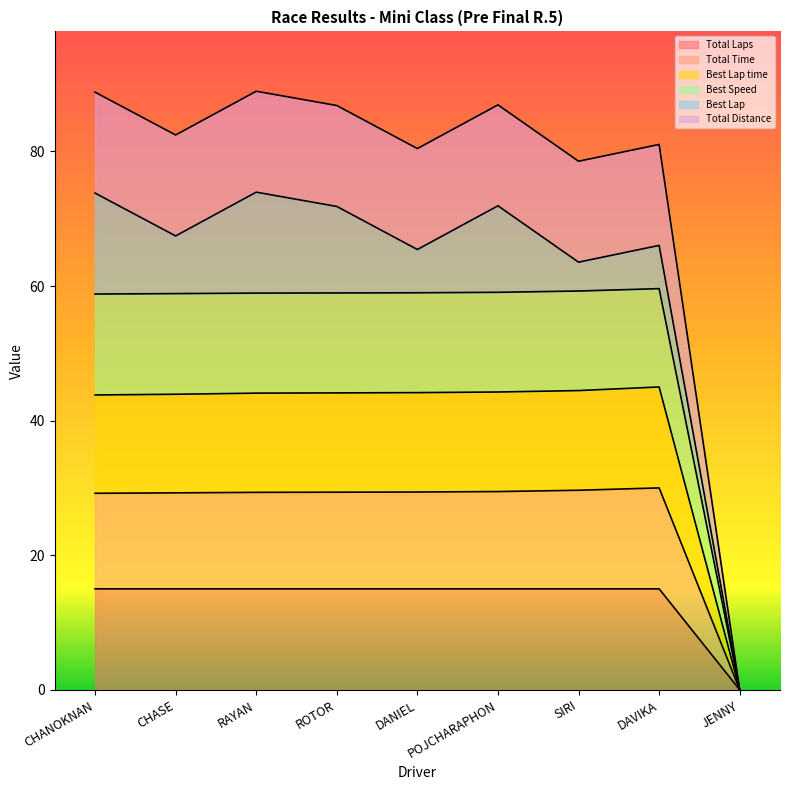

True or false: Total Distance and Total Time intersect in this chart.

False